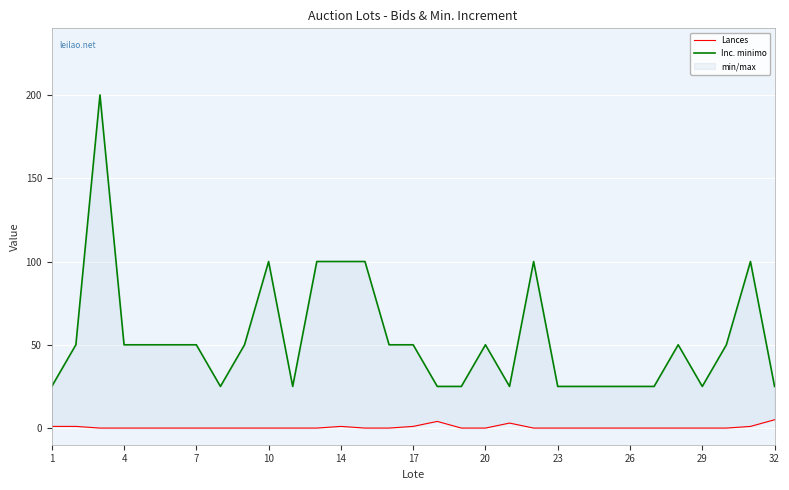

How many Inc. minimo values are between 25 and 50?

24